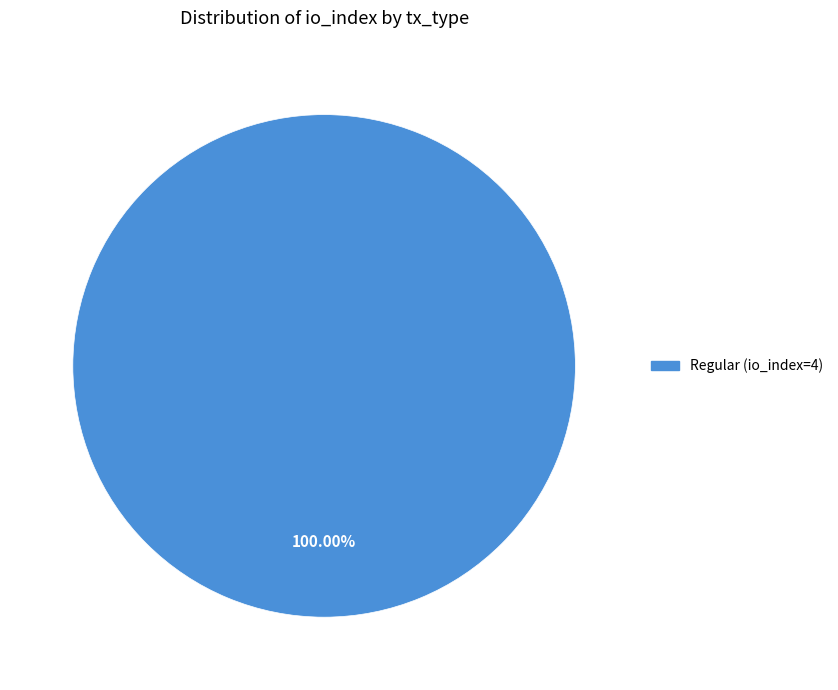

Is there a majority slice in this chart?

Yes